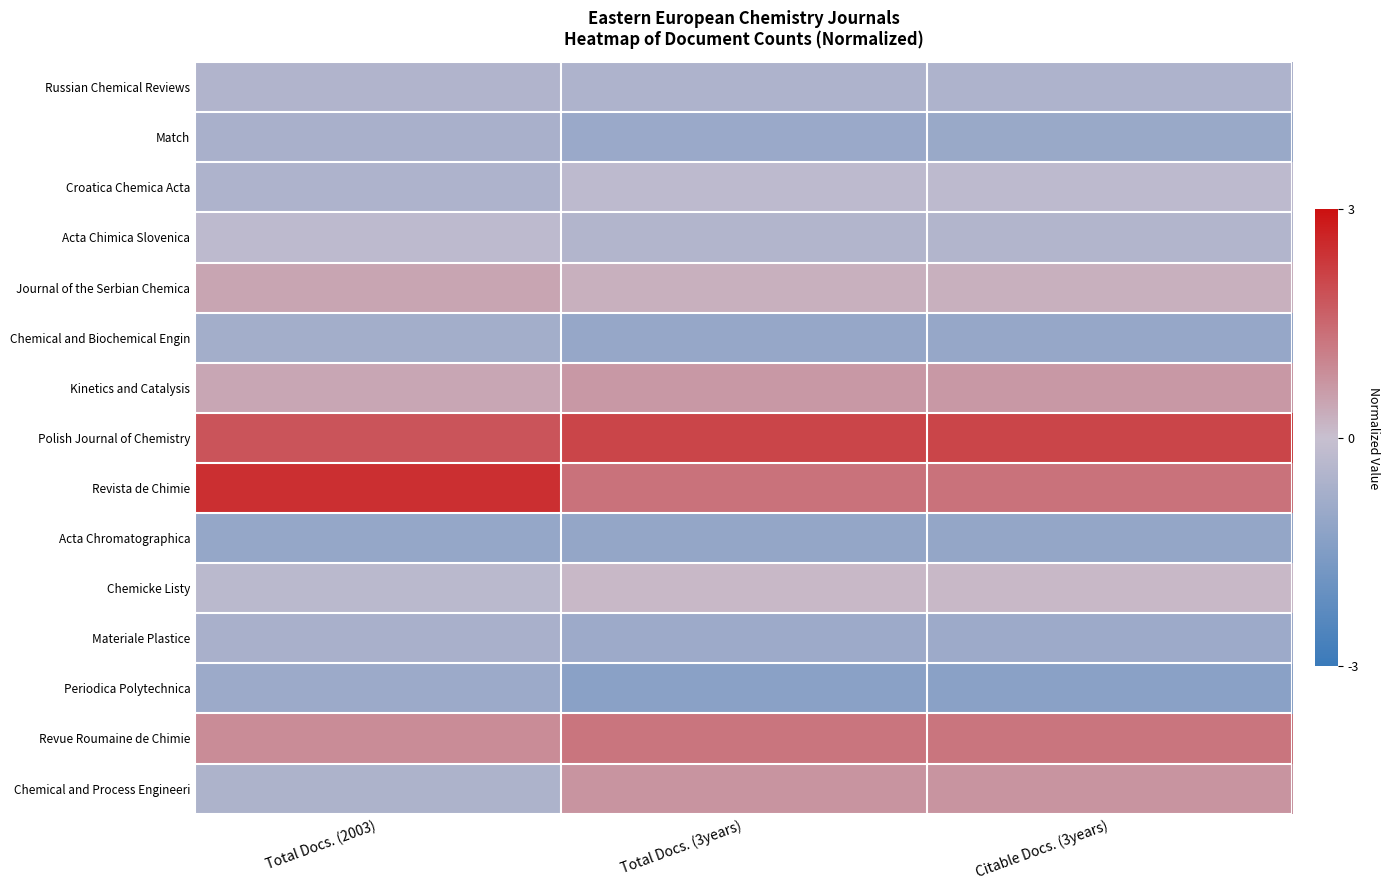

At how many categories does at least one series exceed 0?

3